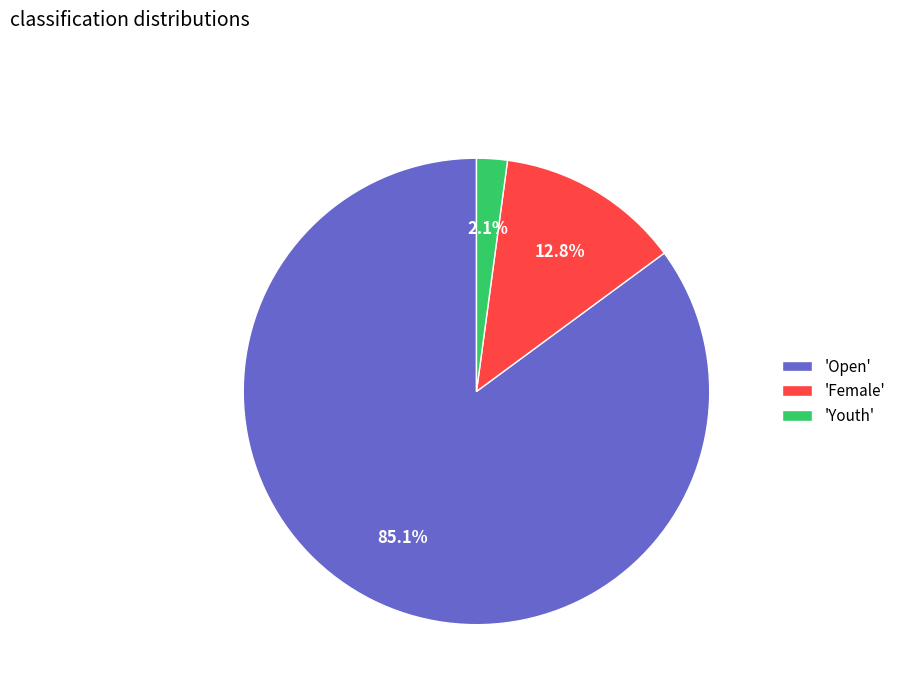

How many slices are in this pie chart?

3